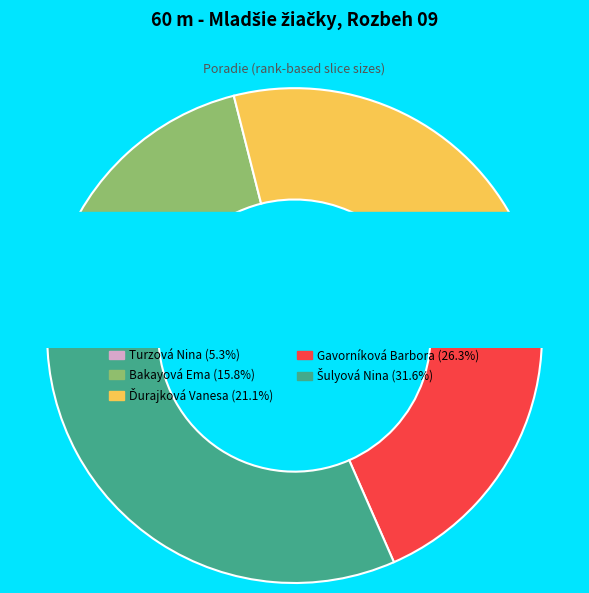

Which has a higher value, Gavorníková Barbora or Ďurajková Vanesa?

Gavorníková Barbora